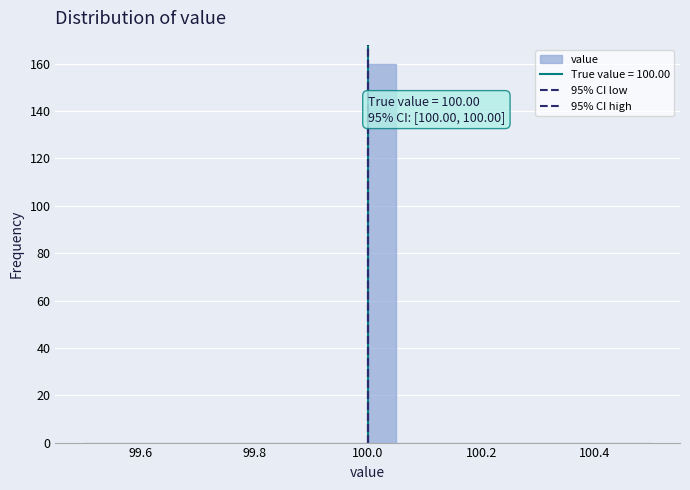

Read against the x-axis, roughly where is the centre of the tallest bar?

100.02